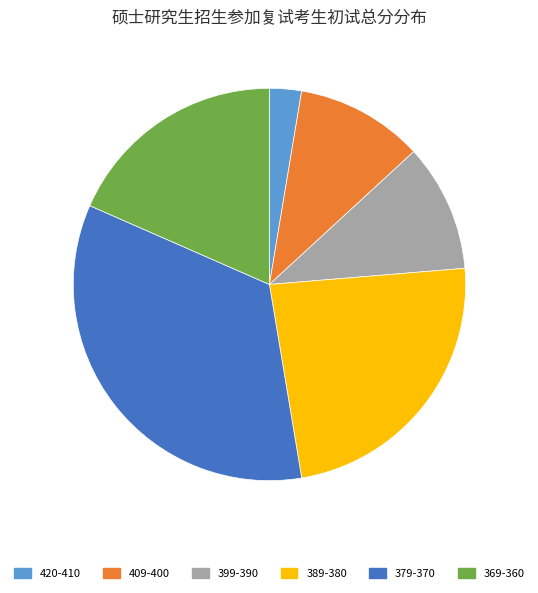

True or false: 399-390 accounts for 11% of the total.

True